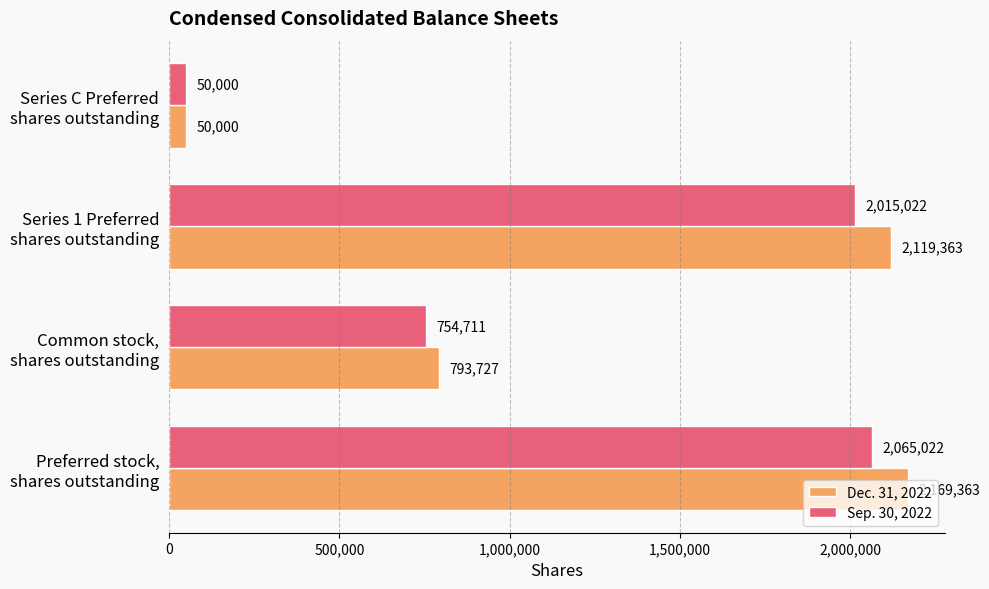

At how many categories does at least one series exceed 583542?

3